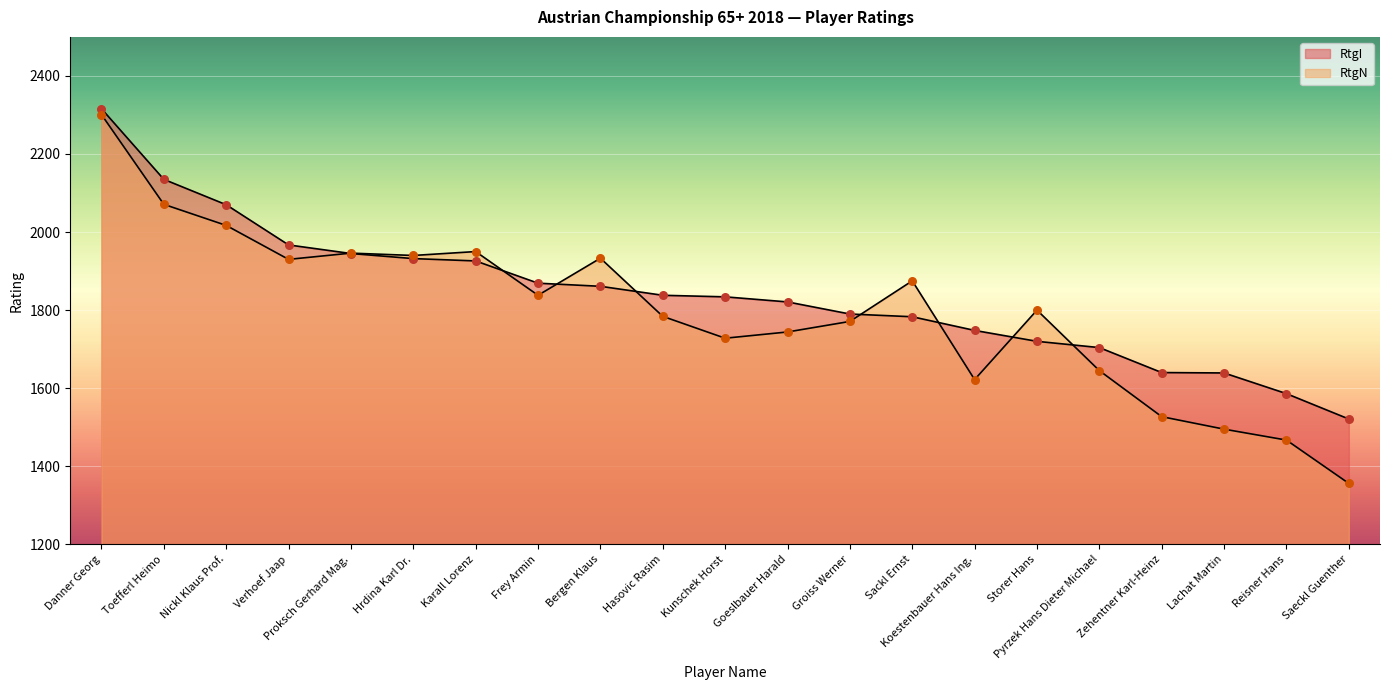

What is the total value across all series at Nickl Klaus Prof.?

4087